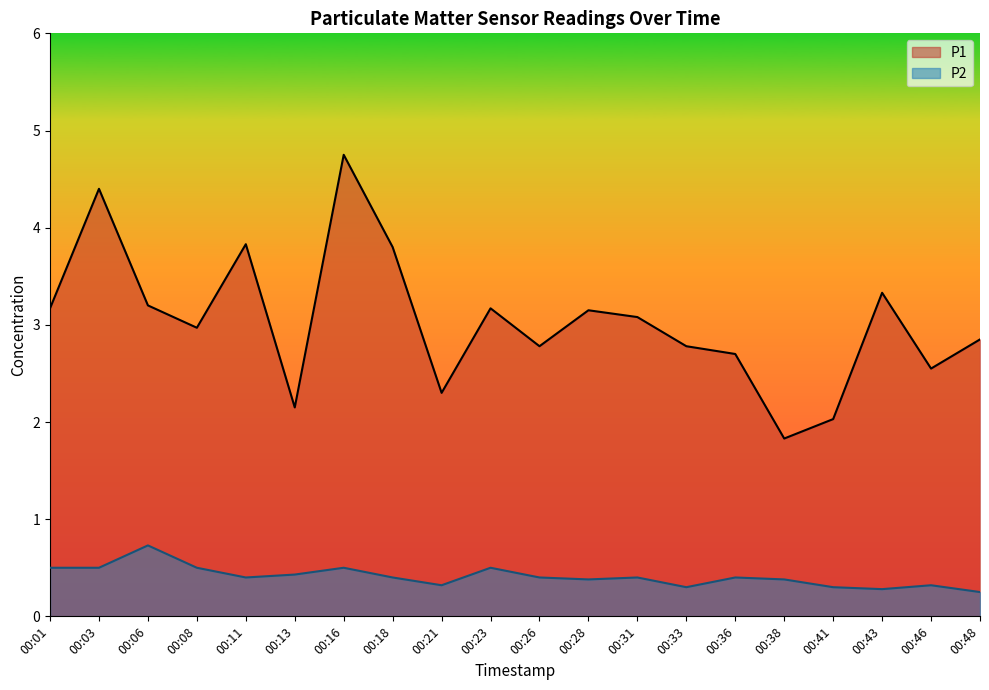

Does the chart display data point markers on the line(s)?

No